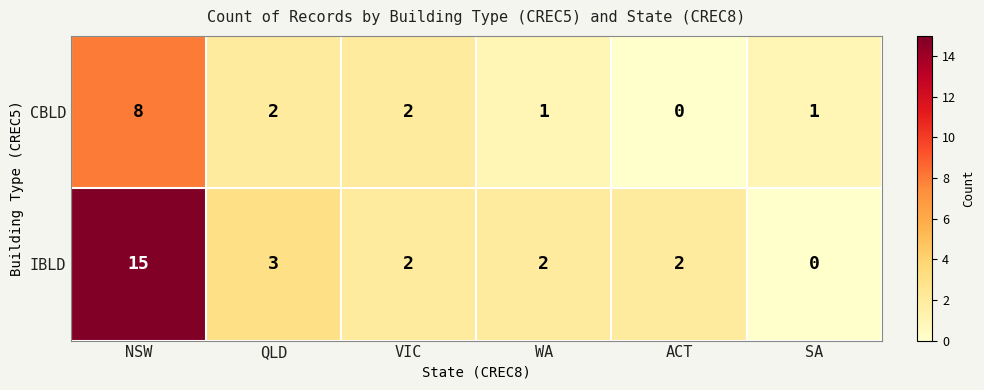

List the series in order of their peak value, highest first.

IBLD, CBLD